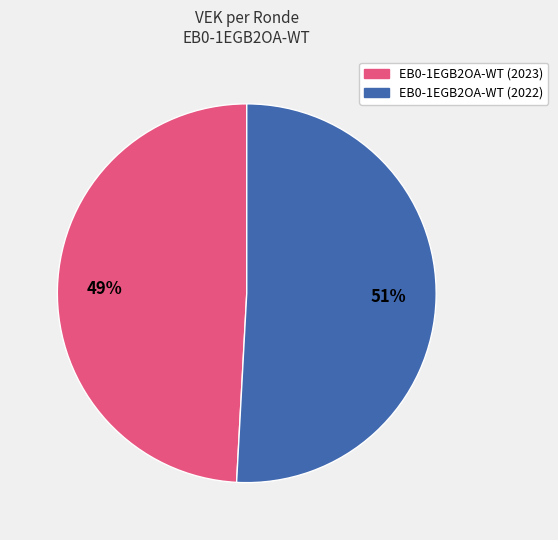

To the nearest percent, what is the difference between the largest and smallest slice percentages?

2%